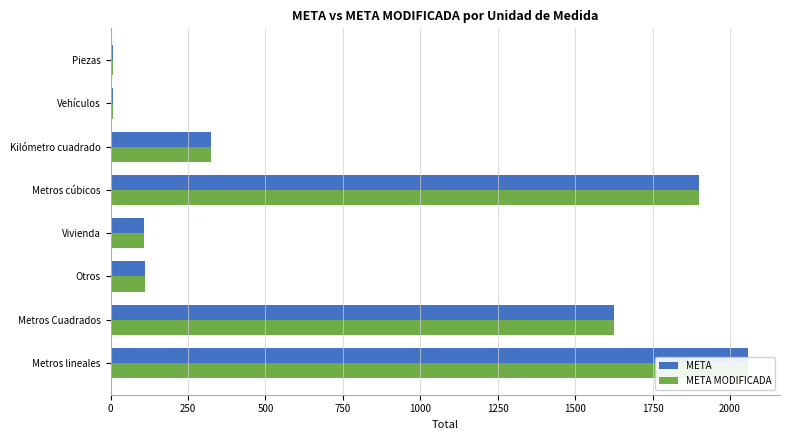

The value of META at Piezas is 10.7. True or false?

False